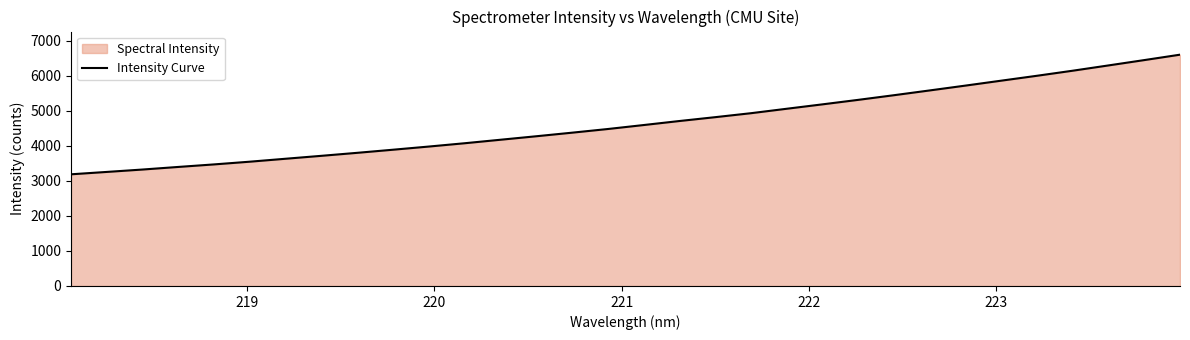

What is the smallest value displayed?

3187.0